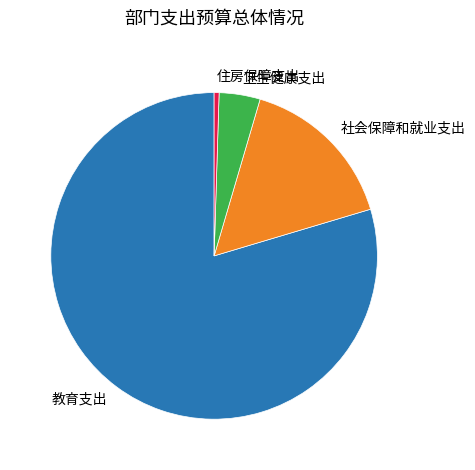

Rank the categories by value from highest to lowest.

教育支出, 社会保障和就业支出, 卫生健康支出, 住房保障支出